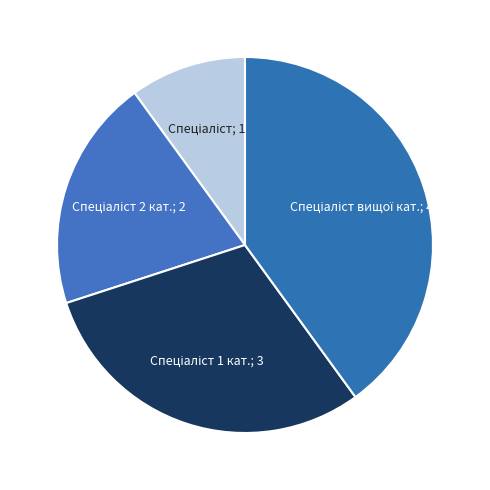

Count the number of slices in the pie.

4